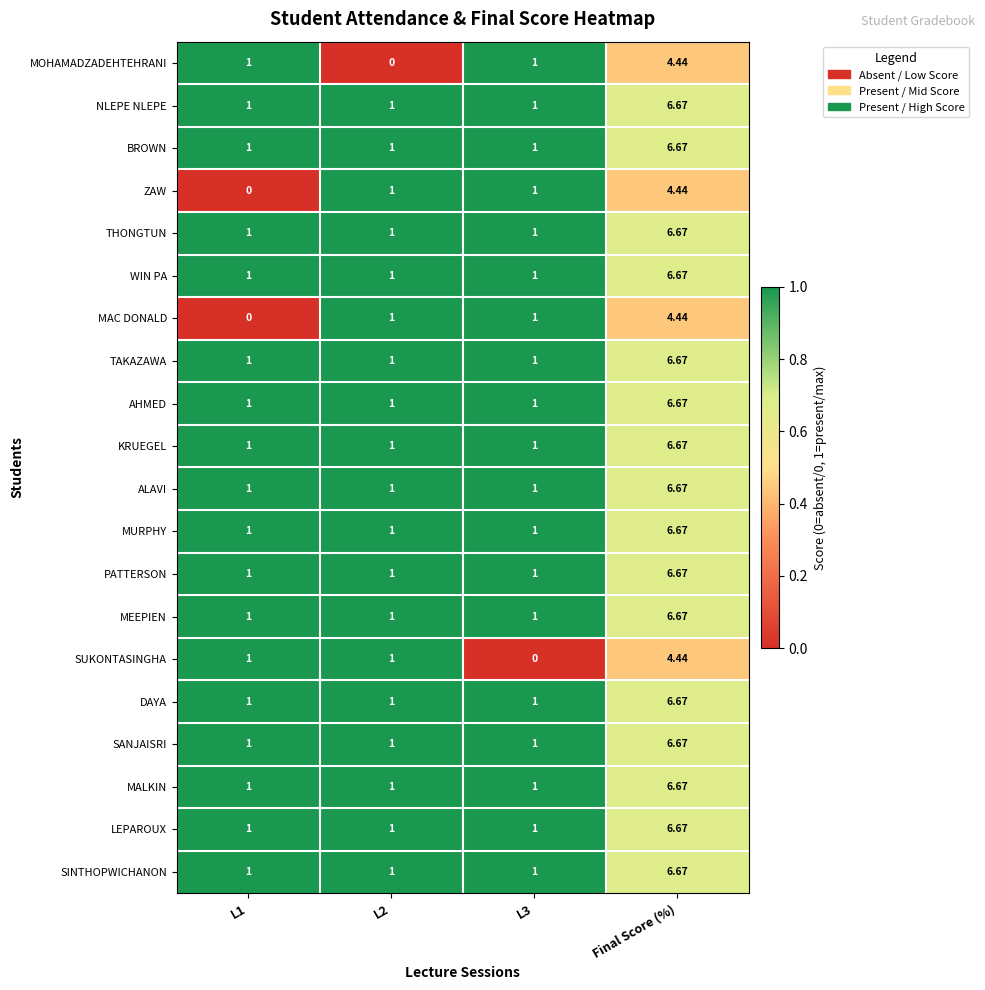

Which category has the highest value across all series?

Final Score (%)